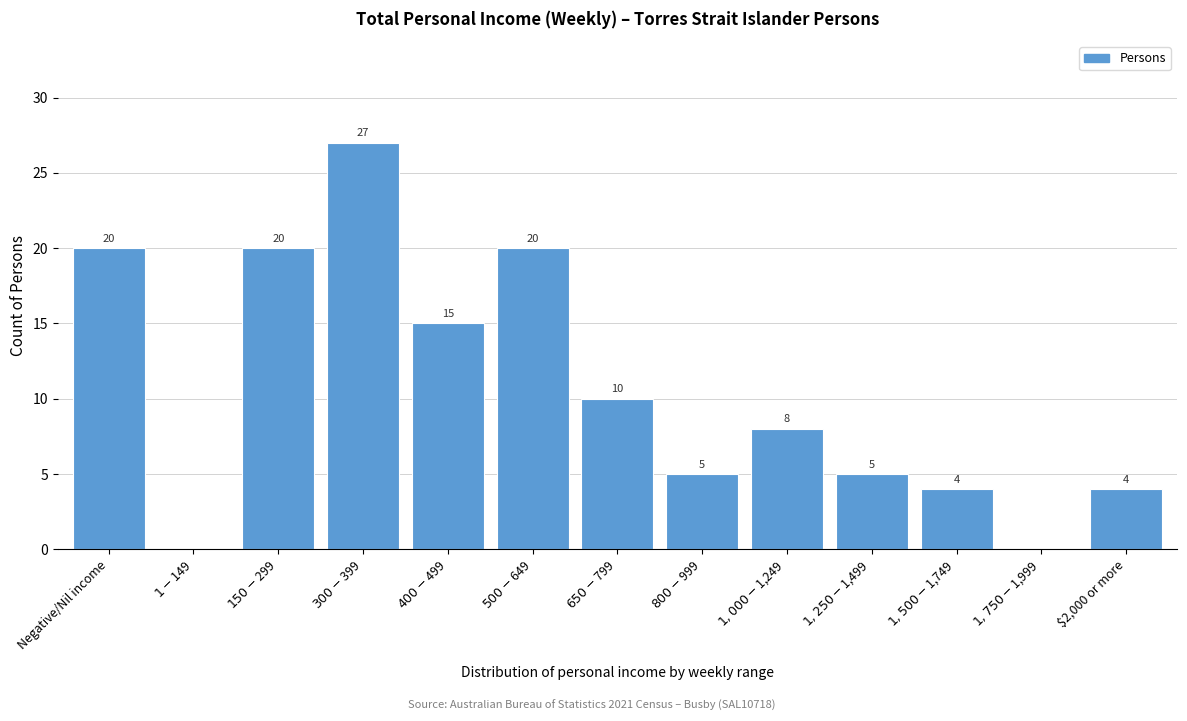

What is the sum of all values?

138